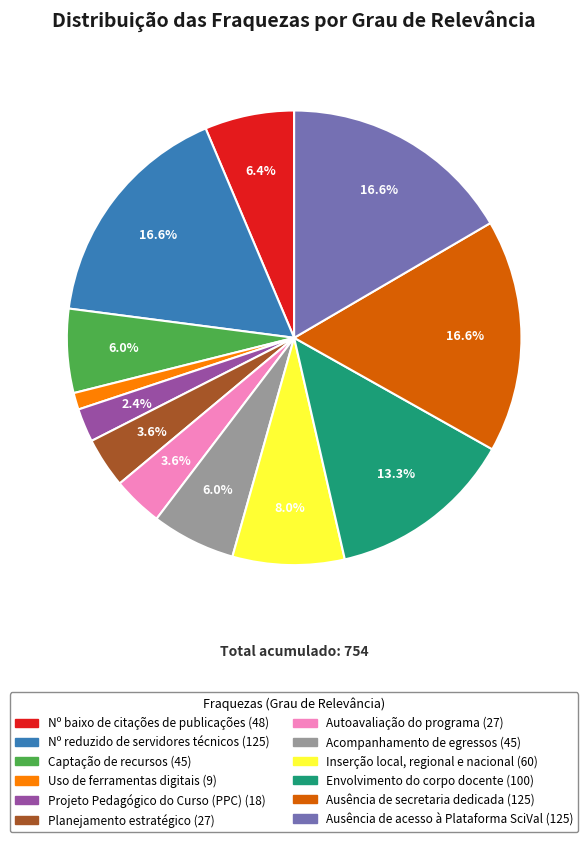

Count the number of slices in the pie.

12